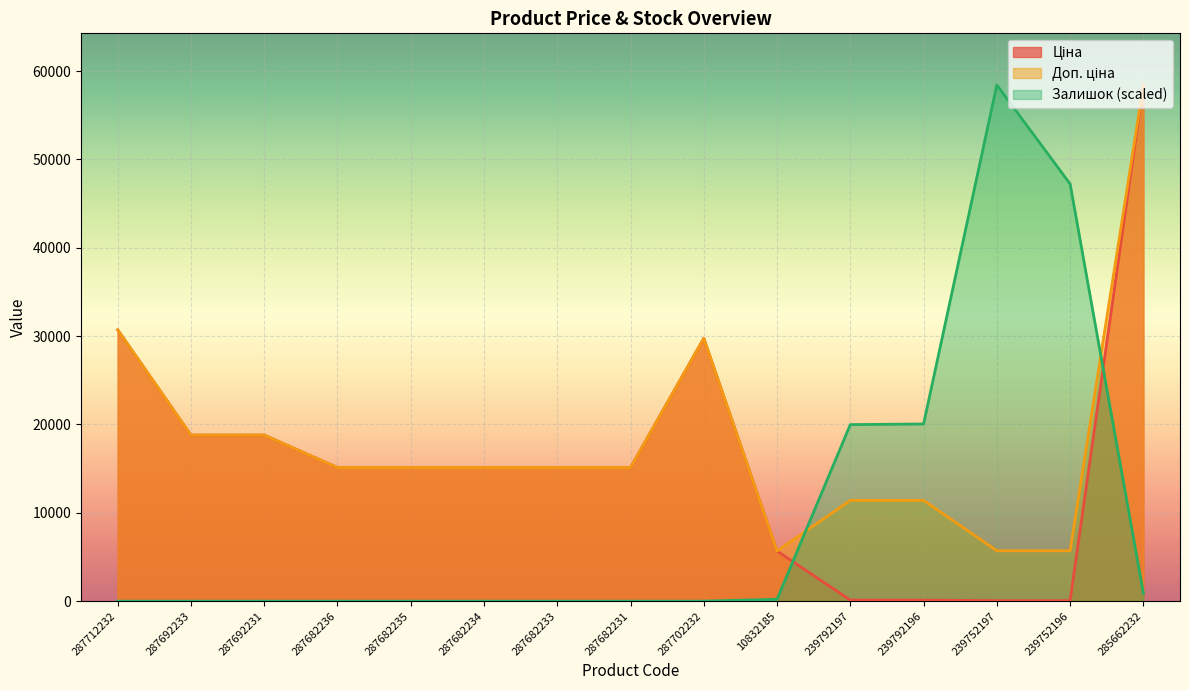

How many interior local valleys does the Доп. ціна series have?

1